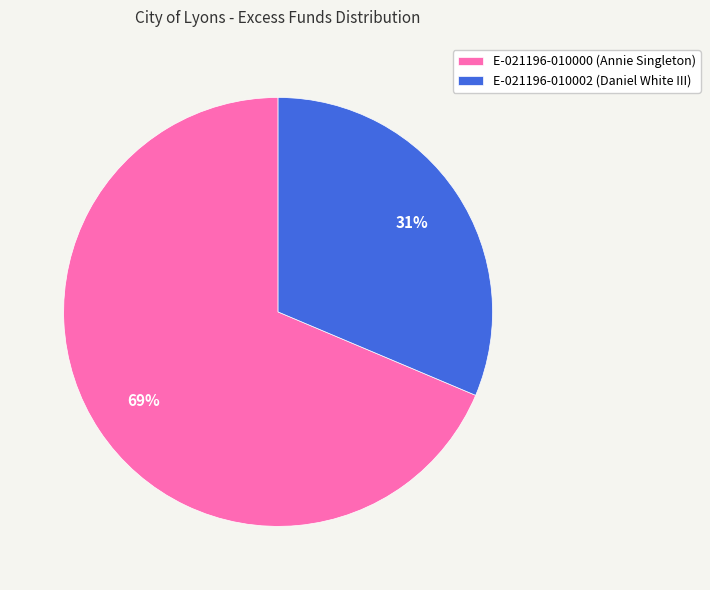

To the nearest percent, what is the combined percentage of E-021196-010000 and E-021196-010002?

100%